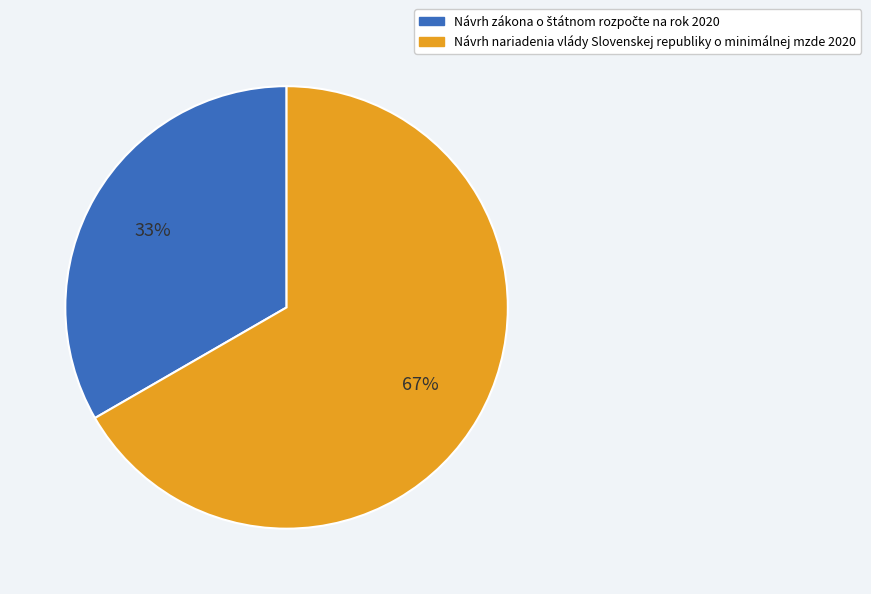

What is the largest slice in the pie chart?

Návrh nariadenia vlády Slovenskej republiky o minimálnej mzde 2020